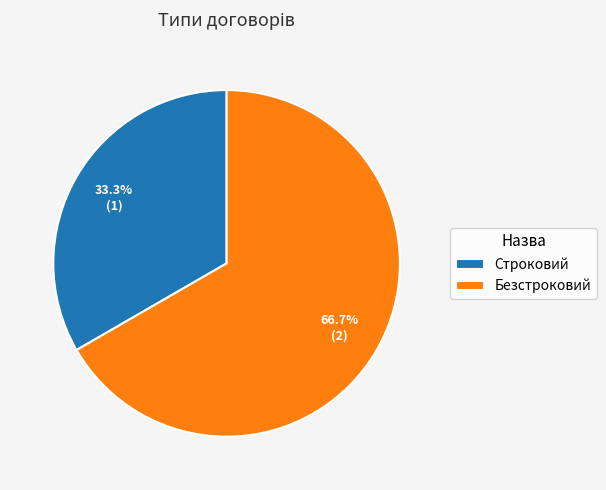

Does Безстроковий account for over 50% of the chart?

Yes